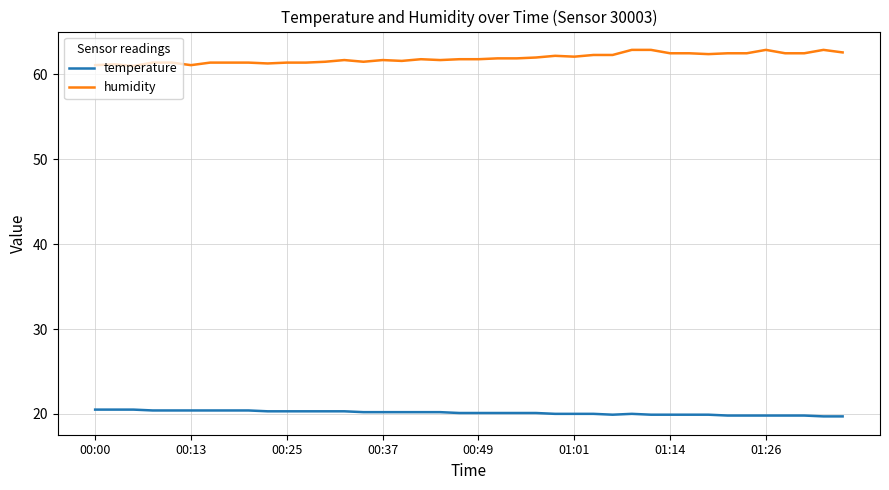

What is the minimum value shown in the chart?

19.7